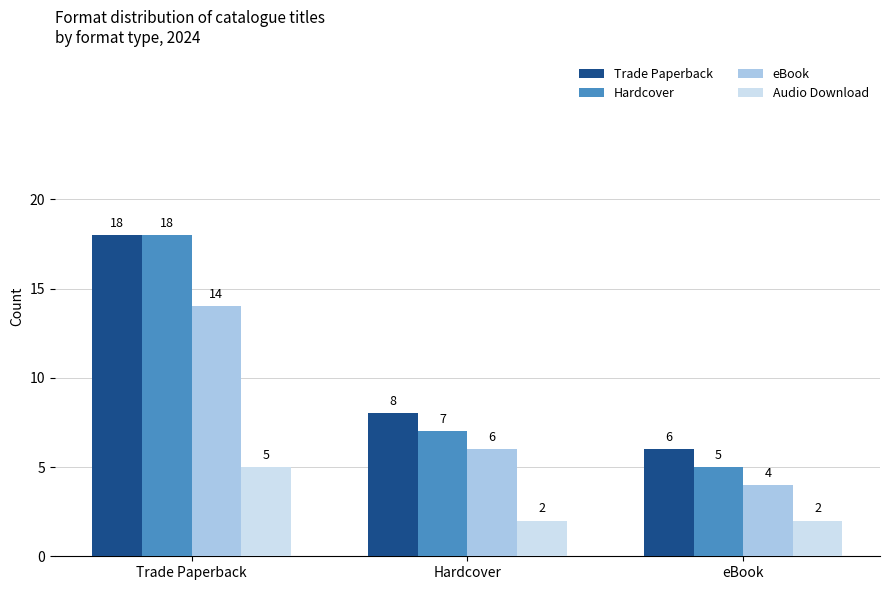

Is it true that Audio Download equals 2 at Hardcover?

True